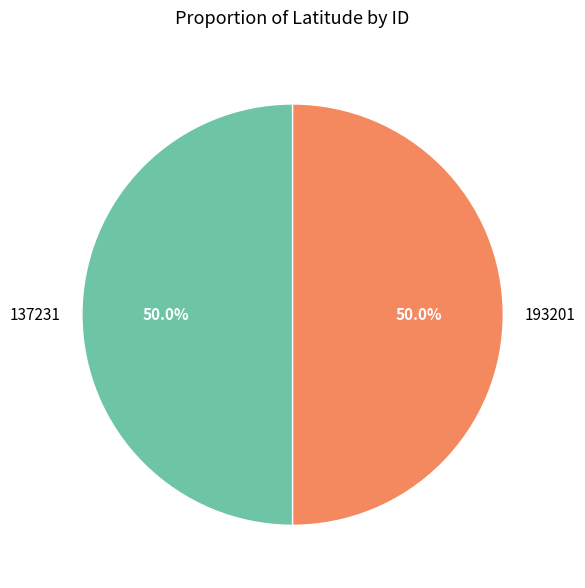

To the nearest percent, what is the combined percentage of 193201 and 137231?

100%